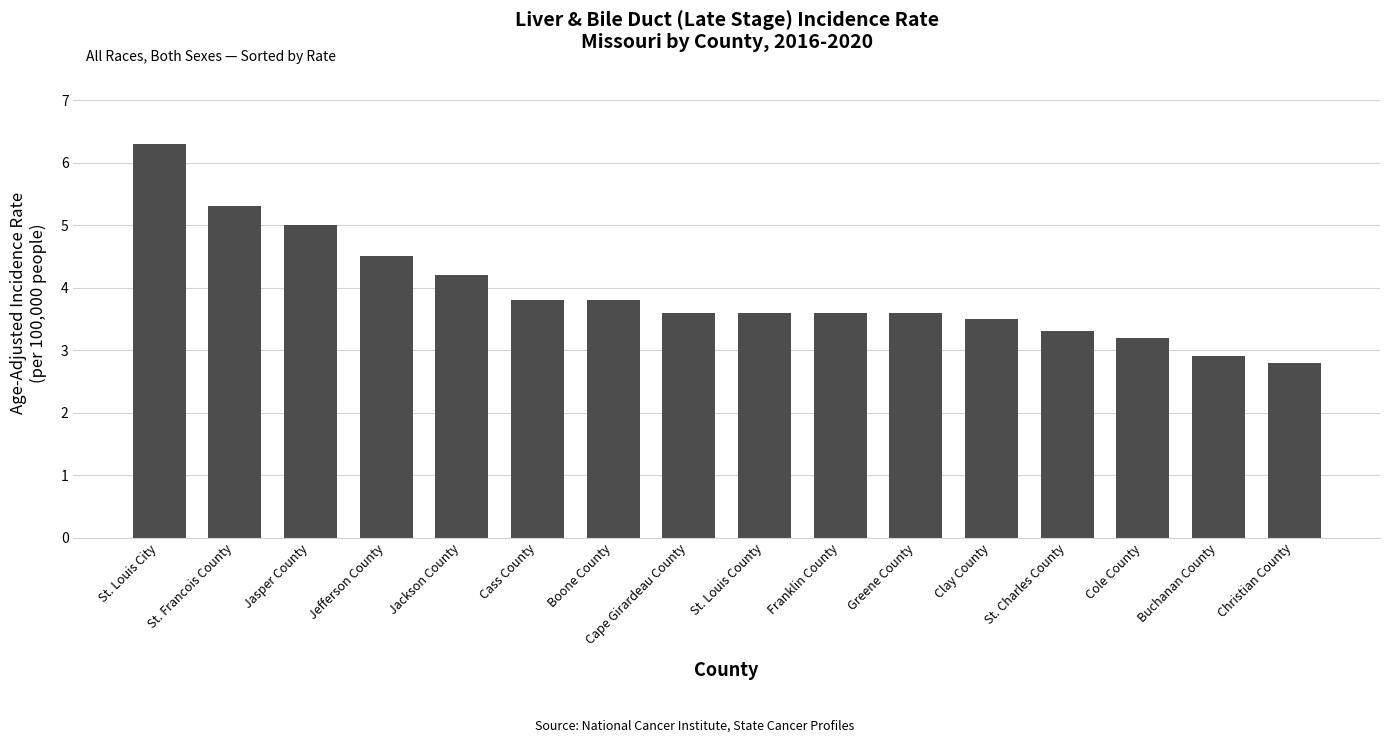

What is the value of the 1st bar from the left?

6.3